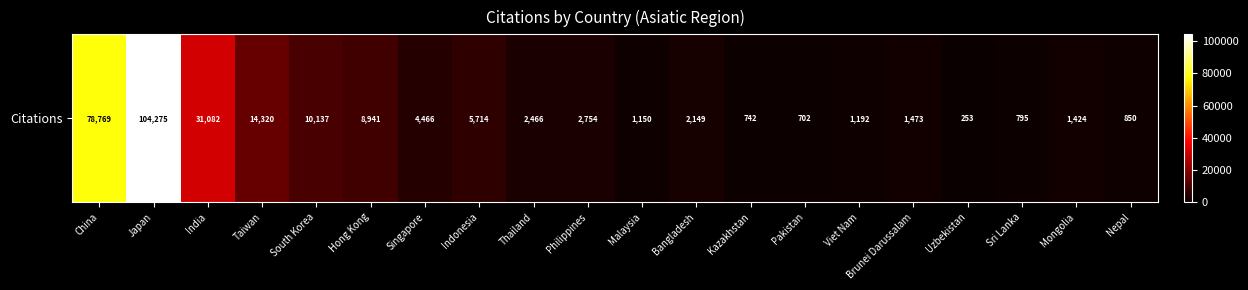

Count the number of values greater than 2466.

9